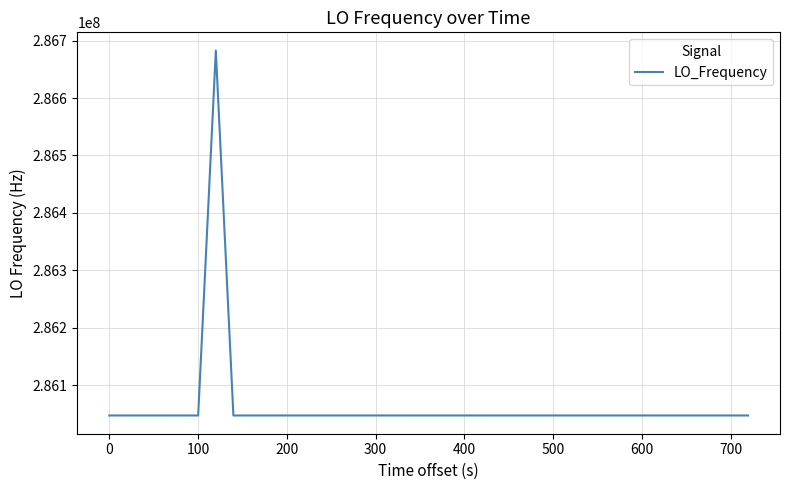

What is the greatest value displayed?

286682704.5